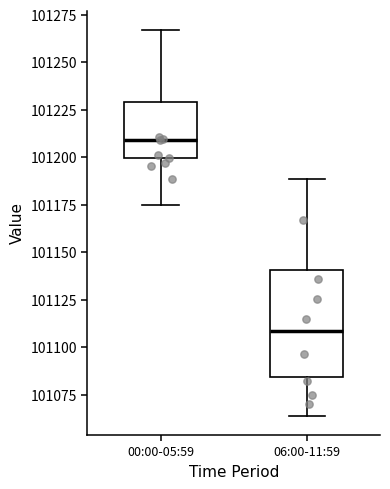

Reading left to right, read every box against the y-axis: the position of its median line, the range the box covers, and the ends of its whiskers. The values are not printed on the chart, so give them approximately, as read against the axis.

00:00-05:59: median 101210, box 101200 to 101230, whiskers 101175 to 101265
06:00-11:59: median 101110, box 101085 to 101140, whiskers 101065 to 101190